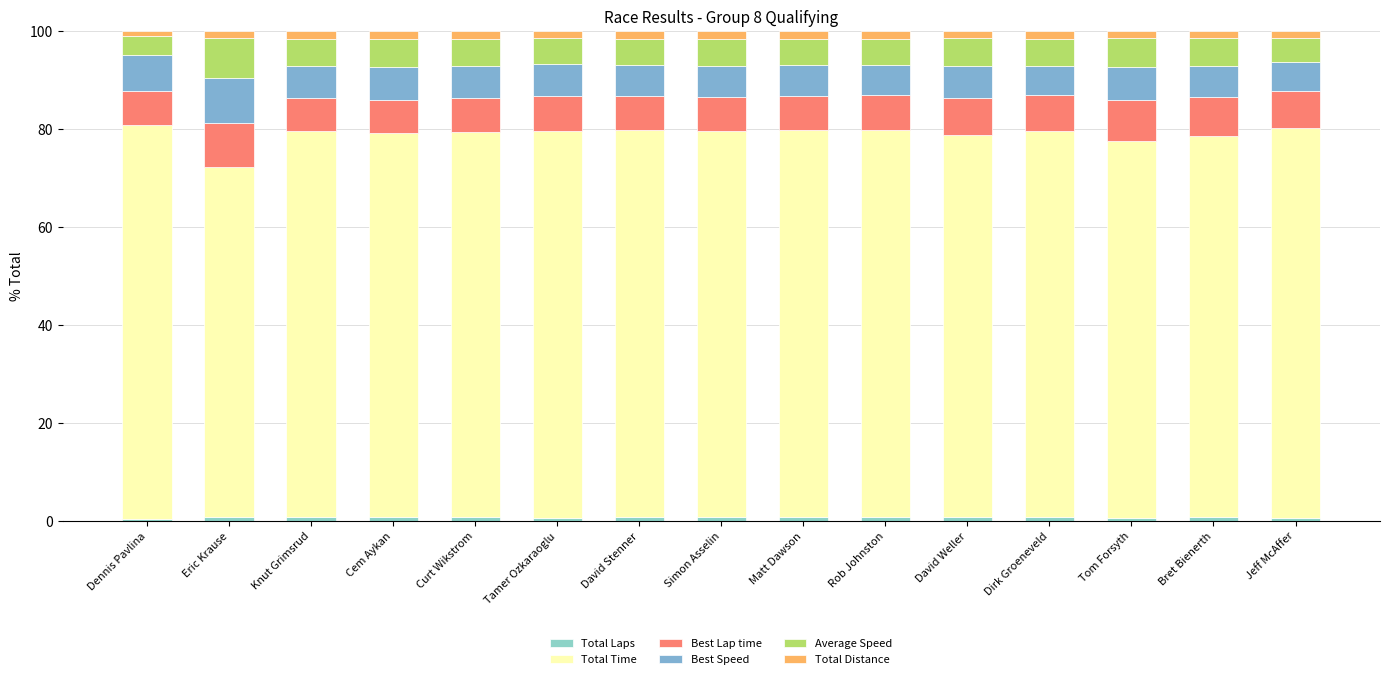

How many series are shown in this chart?

6